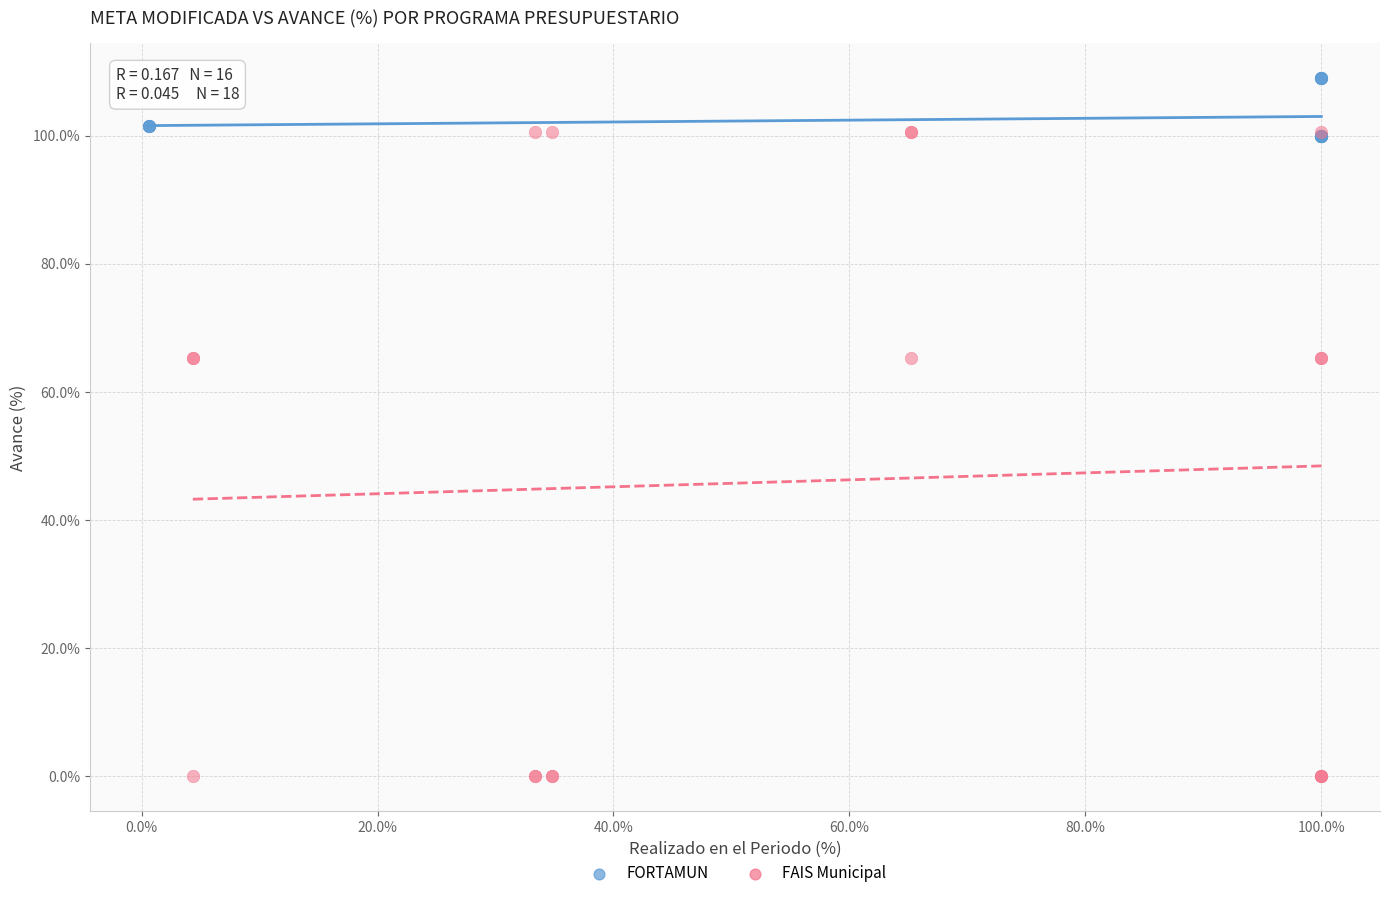

What are all the series names shown in the legend?

FORTAMUN, FAIS Municipal